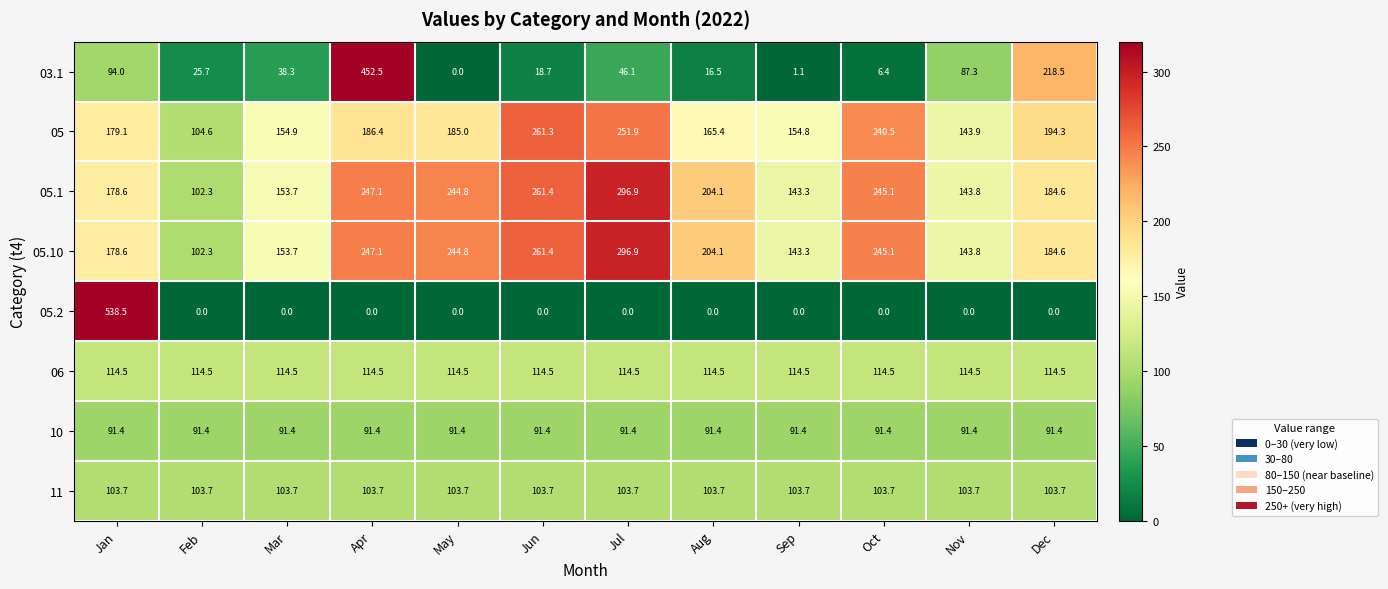

Rank the categories by 05.10 value from highest to lowest.

Jul, Jun, Apr, Oct, May, Aug, Dec, Jan, Mar, Nov, Sep, Feb